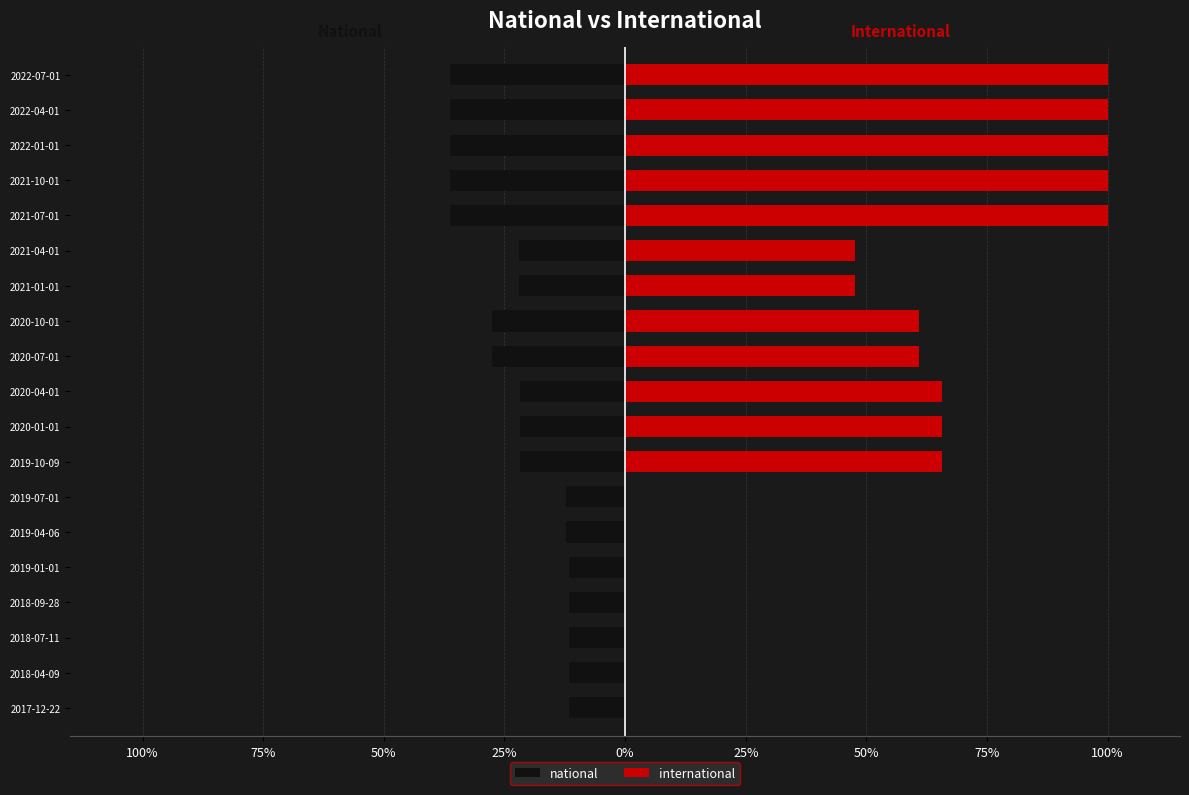

List the series in order of their overall mean, highest first.

international, national